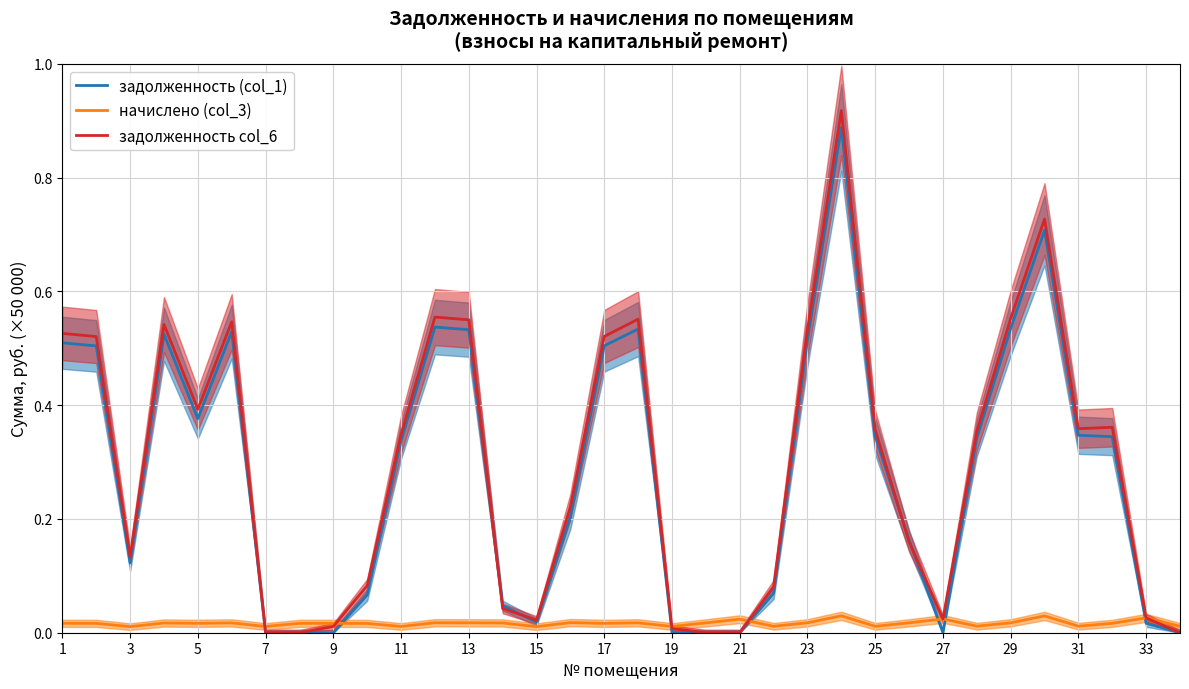

How many values in задолженность col_6 are above zero?

29